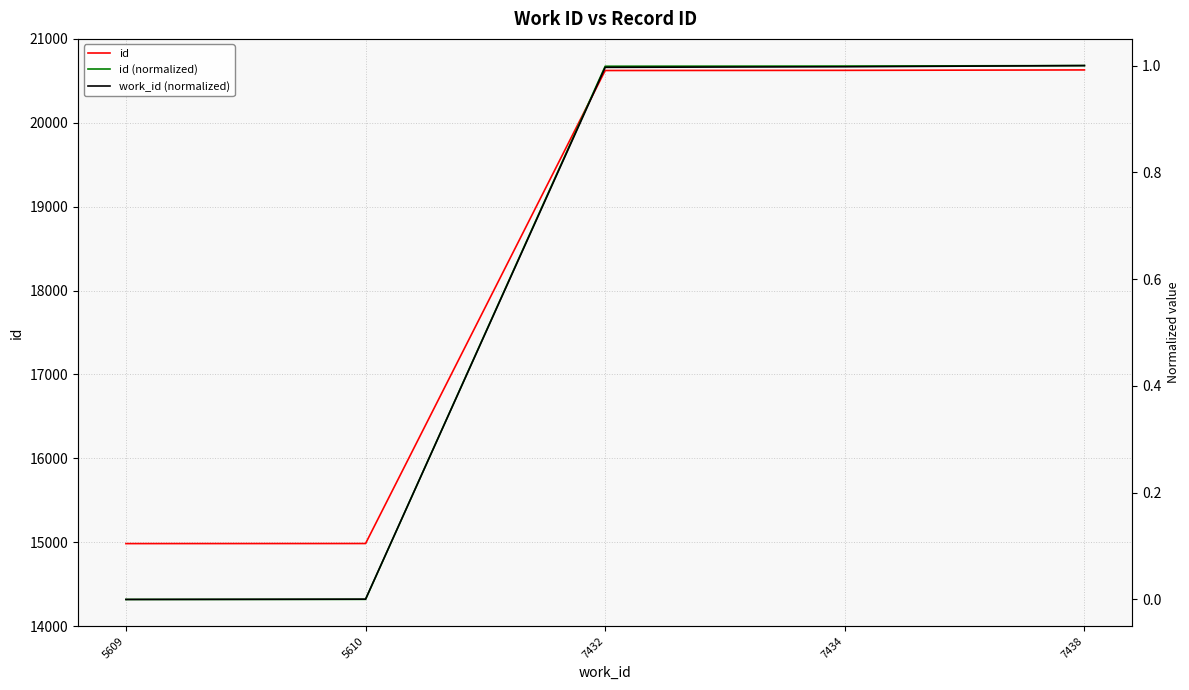

How many values in the id series exceed 20623?

2